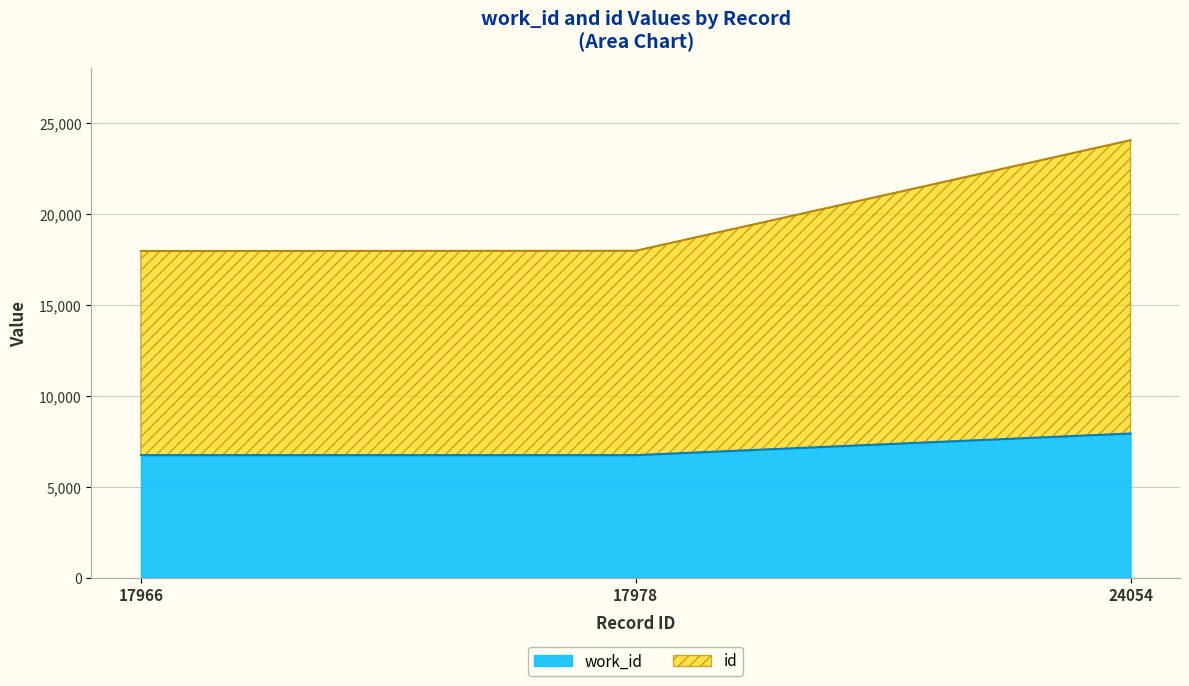

Which series changed the most between 17978 and 24054?

id